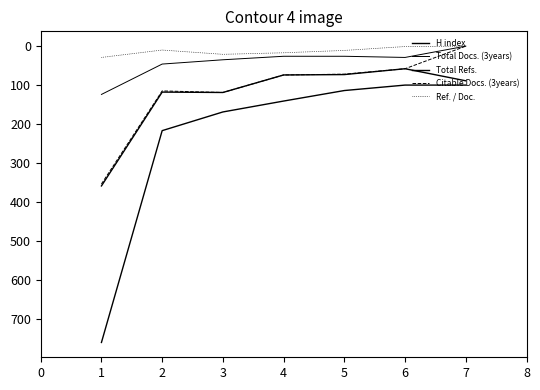

Does the chart display data point markers on the line(s)?

No